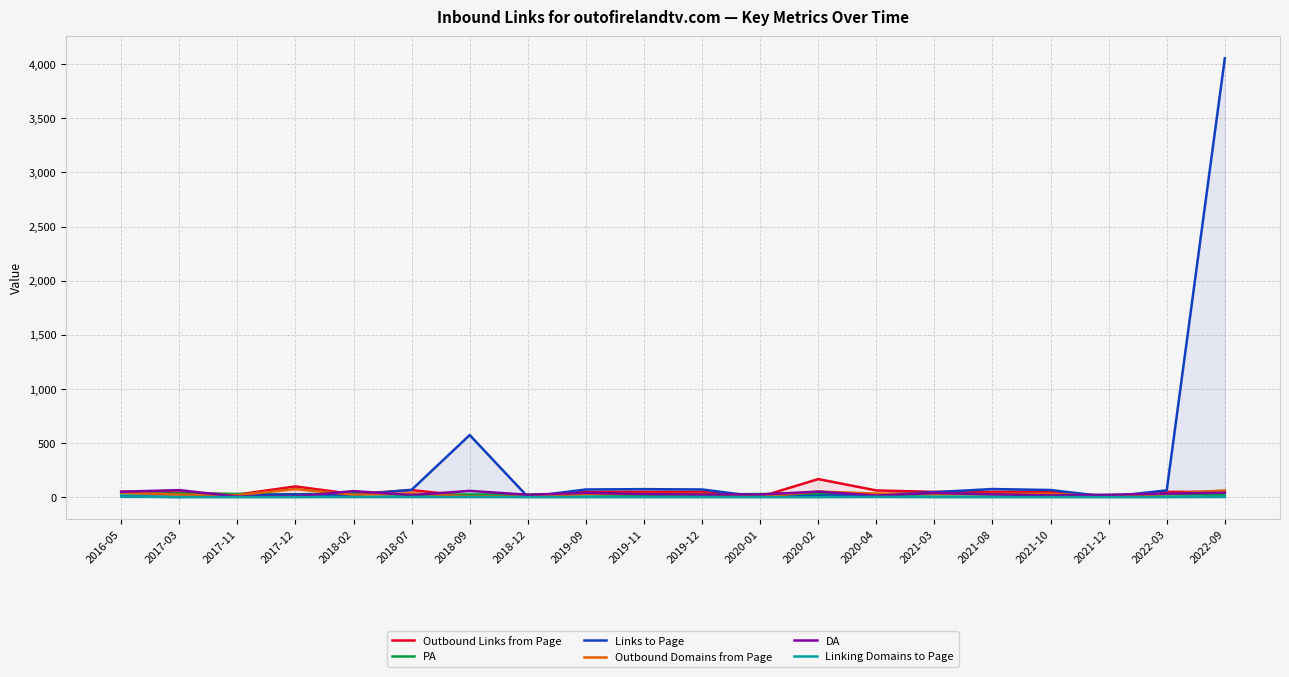

Where does the Links to Page series first go above 45?

2018-07